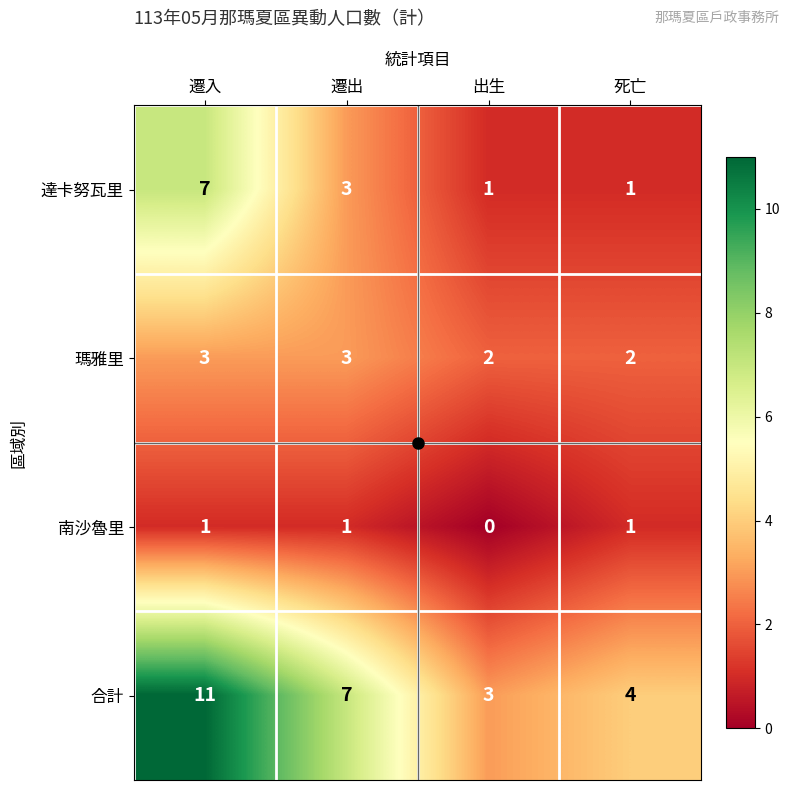

What is the greatest value displayed?

11